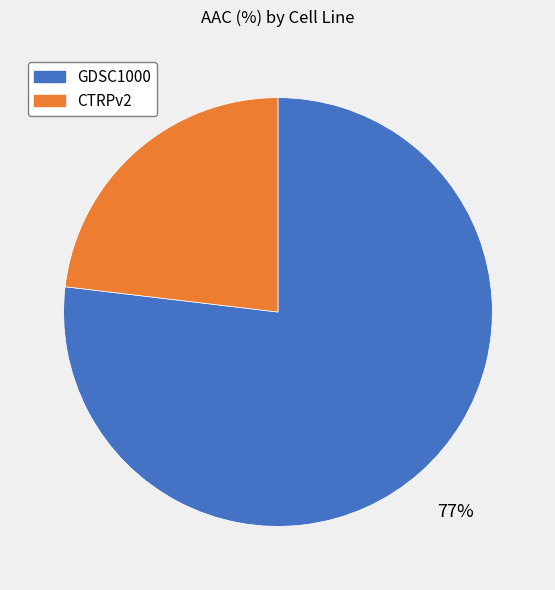

Is it true that GDSC1000 is 77% of the pie?

True